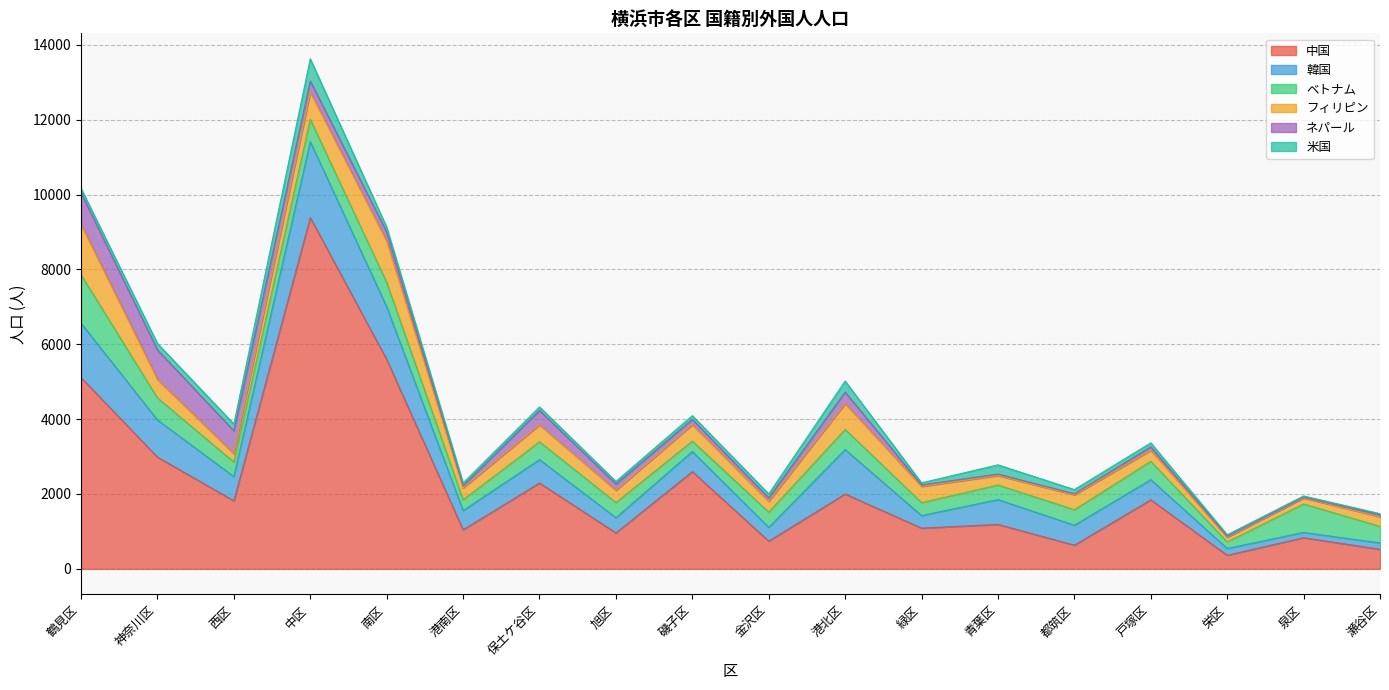

What is the label of the 15th point from the right?

中区